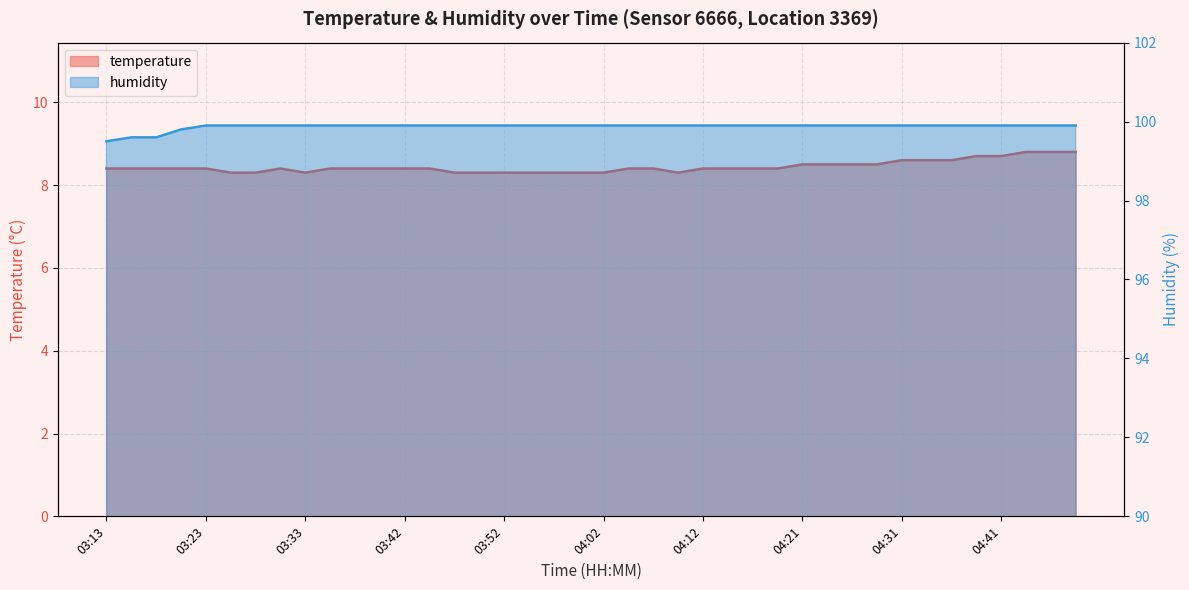

What is the highest value of the temperature series?

8.8